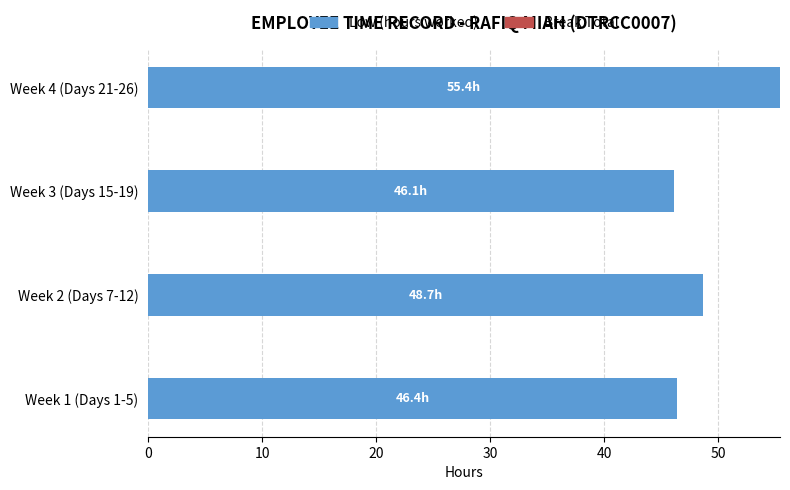

What is the minimum value shown in the chart?

46.1